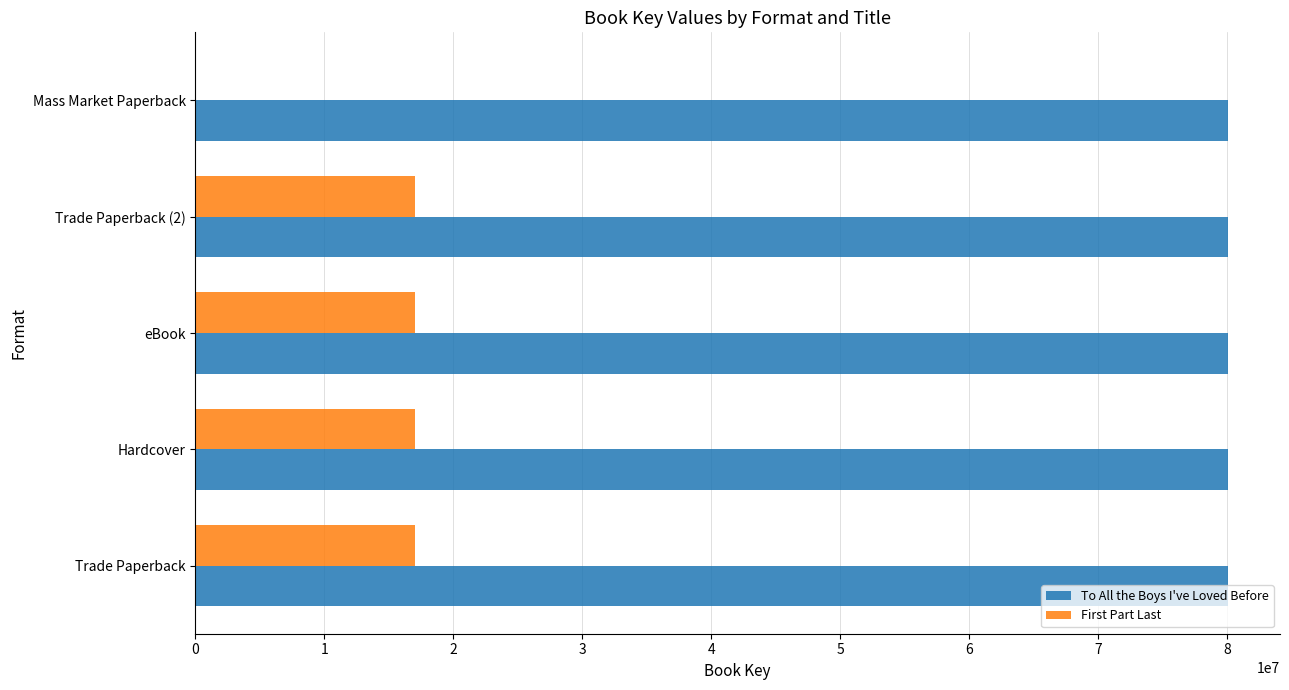

What is the sum of all To All the Boys I've Loved Before values?

400486465